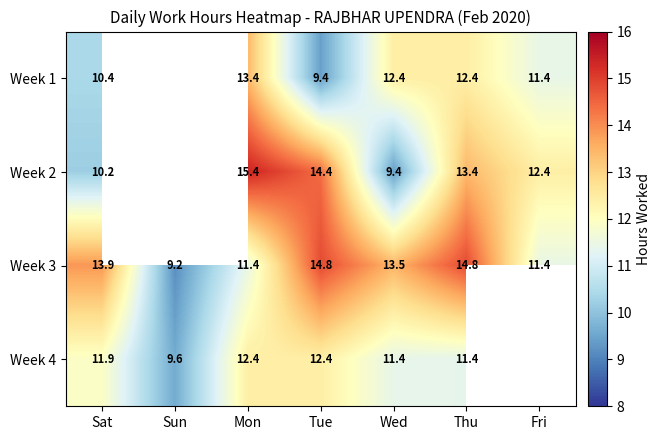

Which label corresponds to the largest value in the chart?

Mon